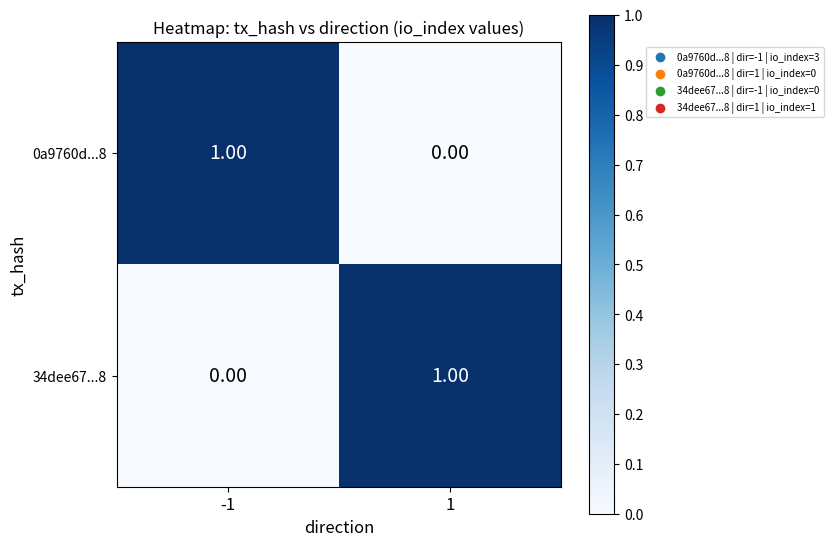

At how many categories does at least one series exceed 0?

2